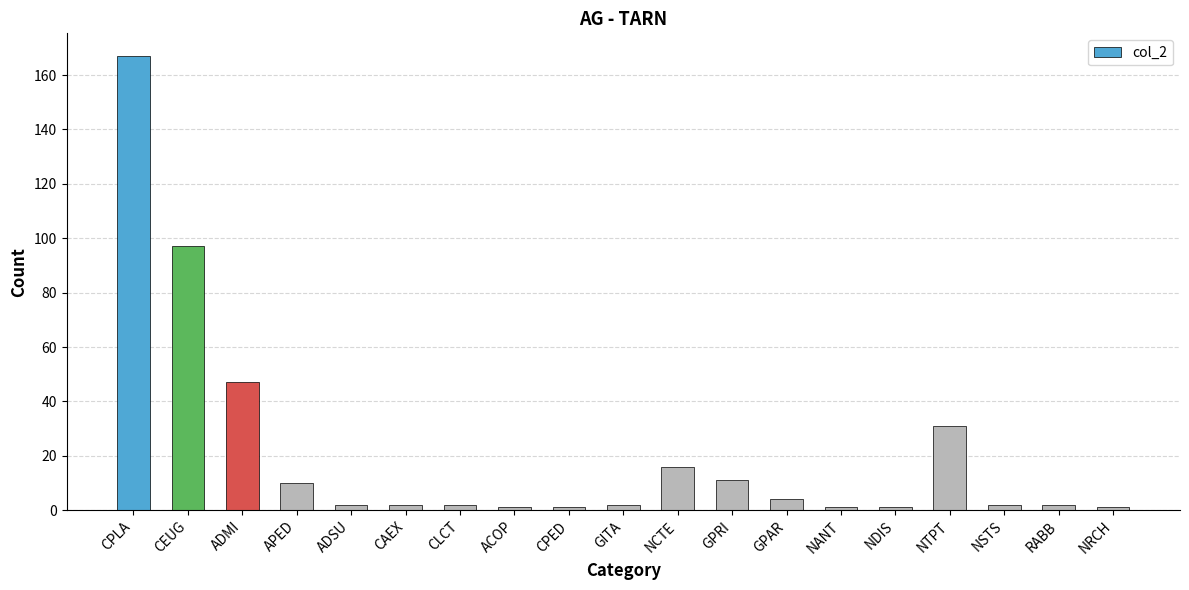

The value at NDIS is 1. True or false?

True